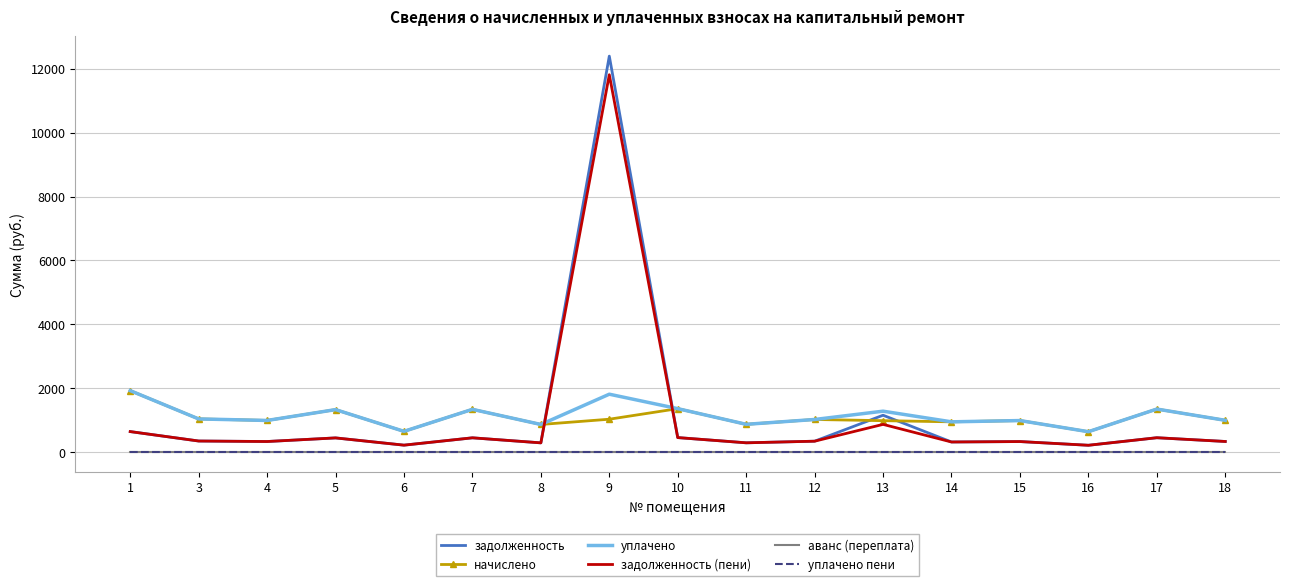

True or false: аванс (переплата) and задолженность cross at least once.

False